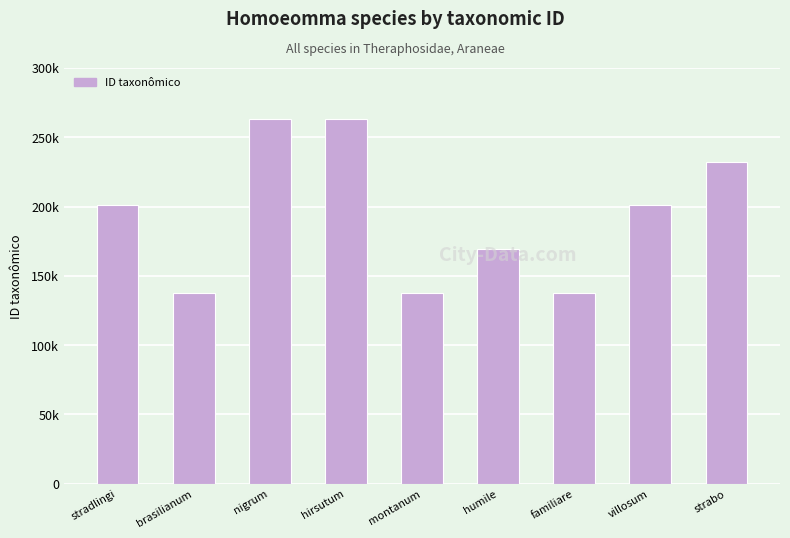

What is the difference between the maximum and second lowest values?

125624